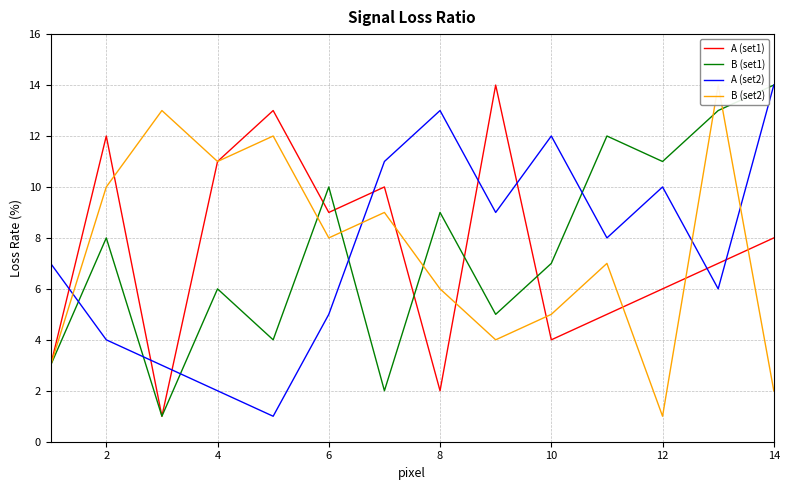

Which series has the widest spread of values?

A (set1)